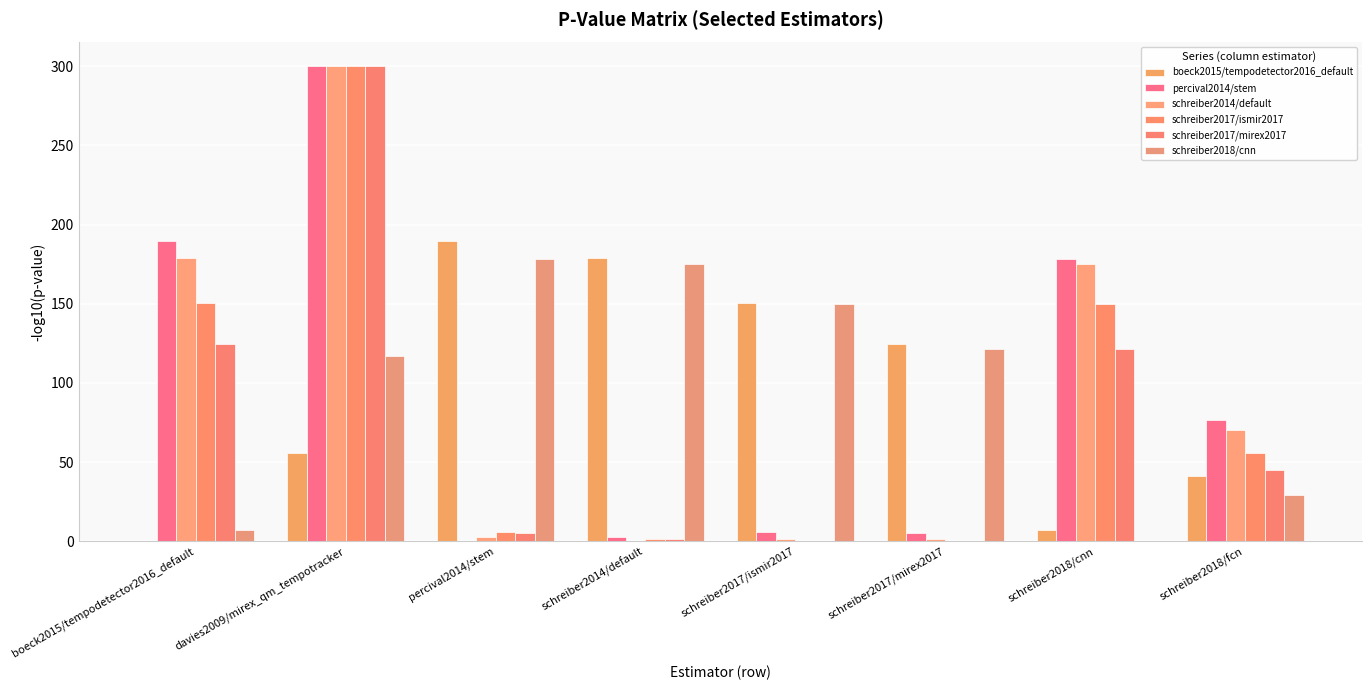

At which category is the sum across all series the highest?

davies2009/mirex_qm_tempotracker